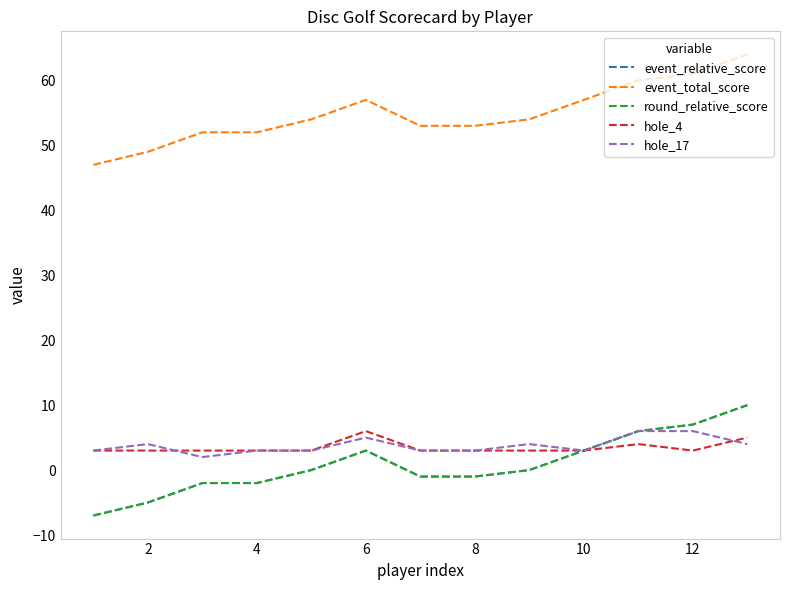

What is the difference between the second highest and minimum values in the event_total_score series?

14